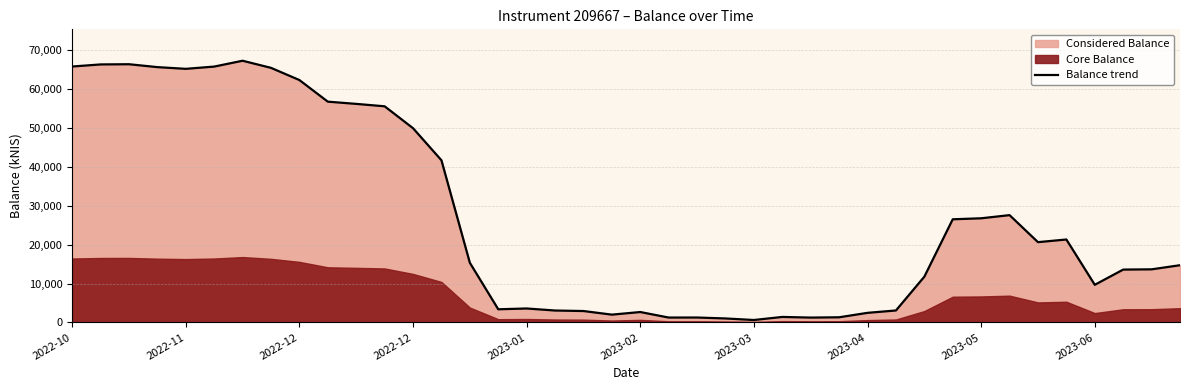

Reading left to right, list all the values displayed in this chart.

65714.6	66250.5	66303.9	65559.5	65119.3	65698.5	67198.2	65372.1	62240.4	56692.3	56121.9	55502.8	49880.3	41647.0	15330.2	3394.1	3596.2	3074.6	2943.9	2017.0	2687.3	1268.7	1276.8	1037.1	641.5	1426.7	1260.5	1336.9	2478.9	3086.9	11762.3	26498.7	26752.4	27562.2	20625.1	21309.3	9676.3	13582.4	13648.5	14706.7